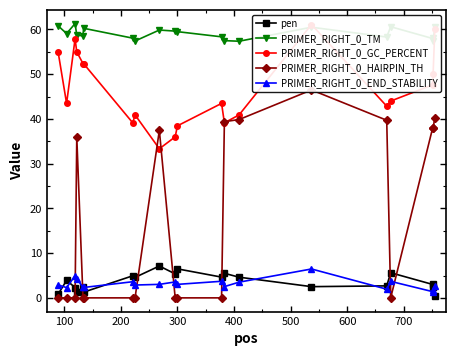

What is the value of the PRIMER_RIGHT_0_TM point at the 15th from the left?

60.5